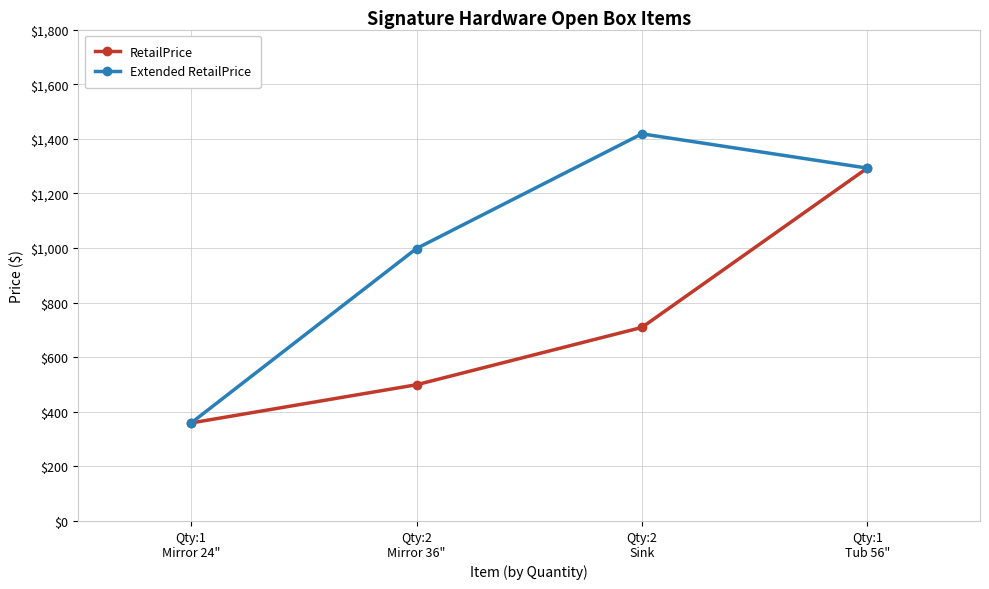

At how many categories does at least one series exceed 864?

3